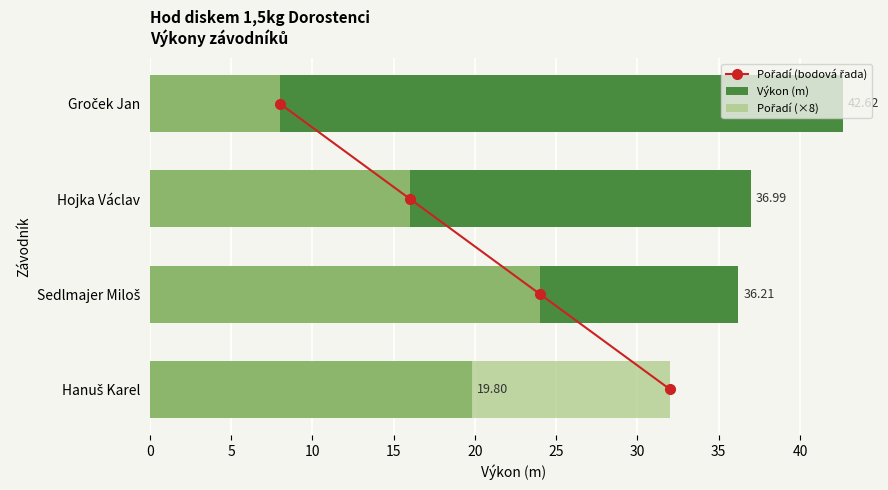

What is the difference between the maximum and minimum values in the Pořadí (bodová řada) series?

3.0